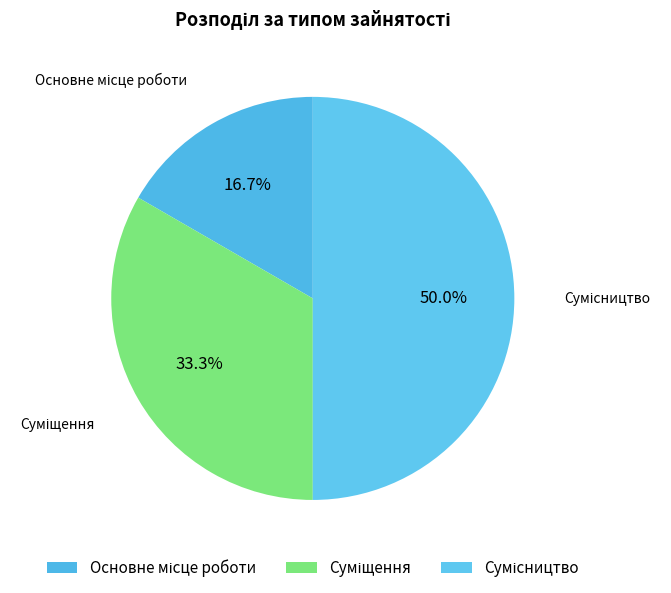

What is the smallest slice in the pie chart?

Основне місце роботи